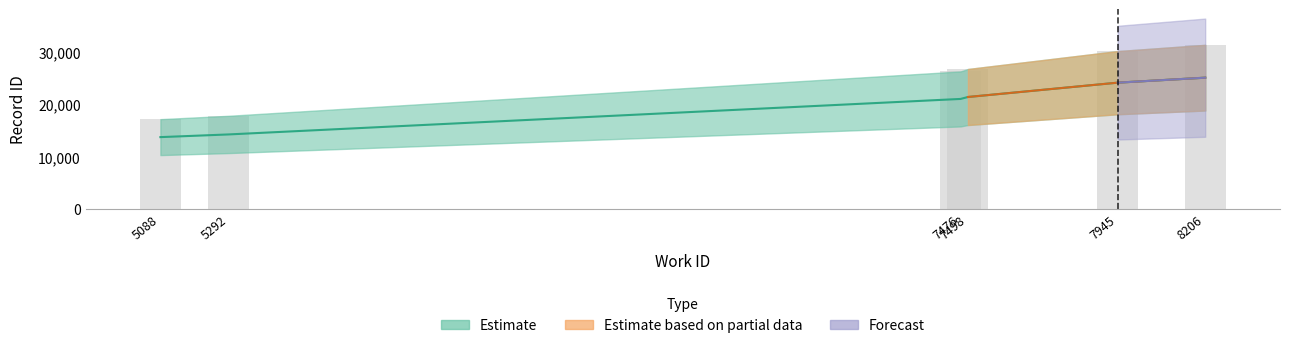

Which has a higher value, 7498 or 8206?

8206